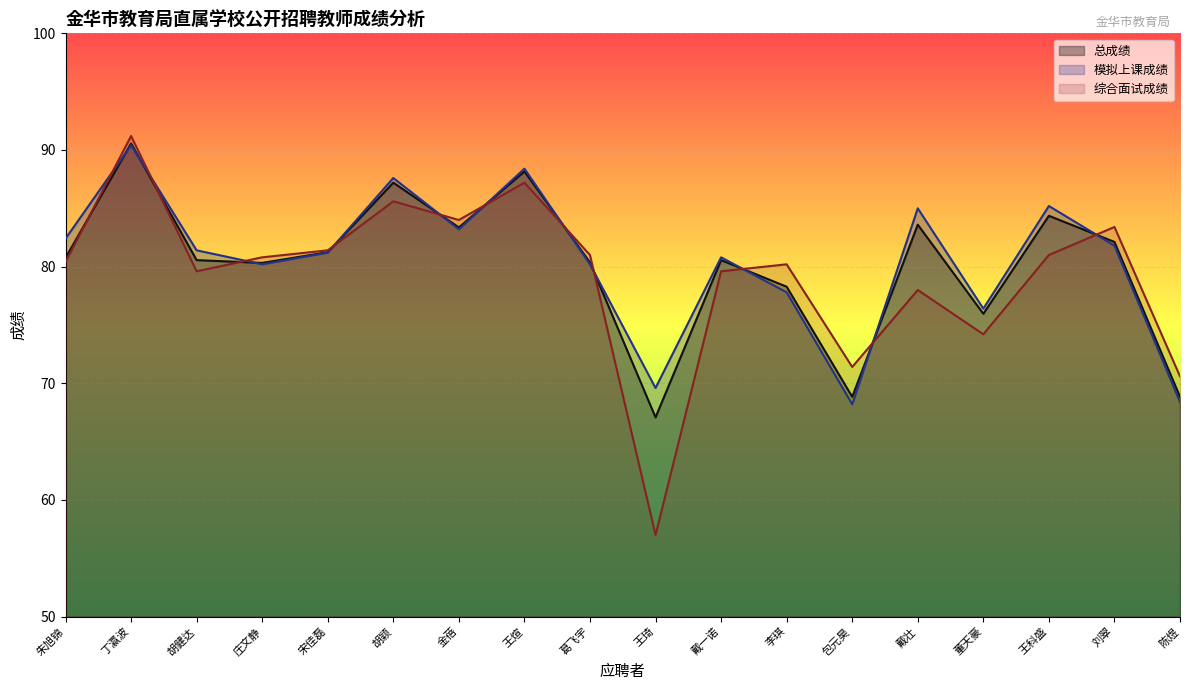

At which label does 模拟上课成绩 reach its peak?

丁瀛波